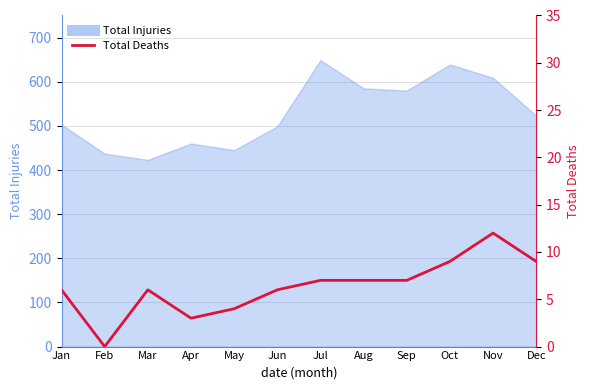

Reading right to left, extract all data points from this chart.

9	12	9	7	7	7	6	4	3	6	0	6